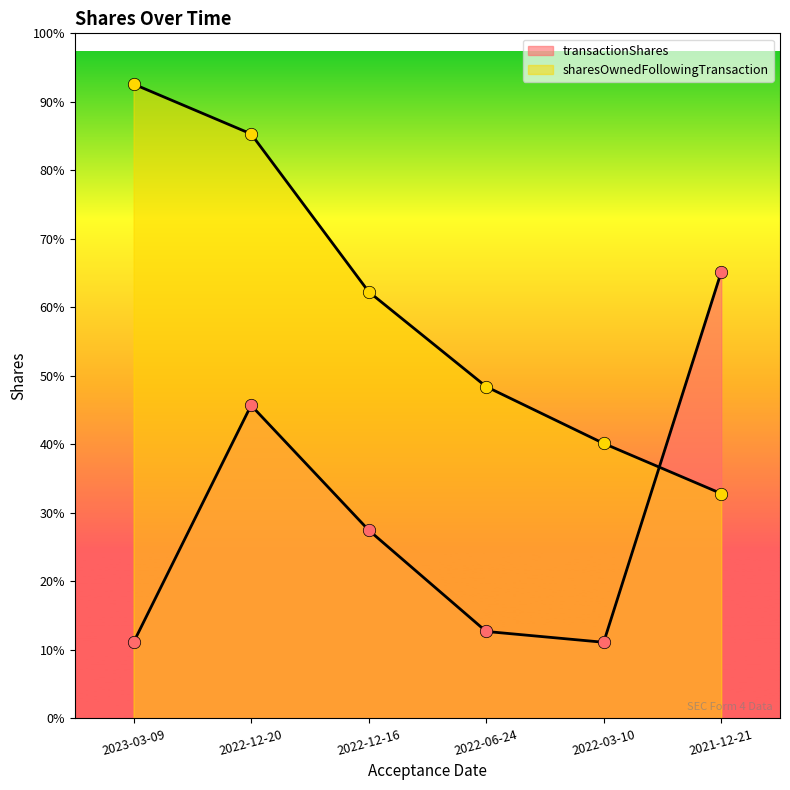

Which series has the largest Y range (max minus min)?

sharesOwnedFollowingTransaction